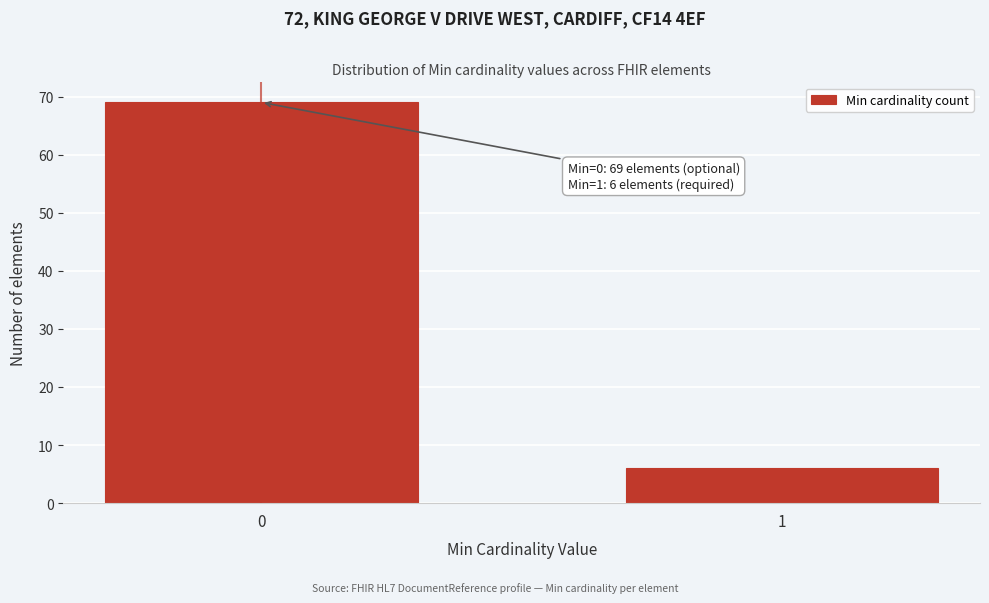

Reading left to right, what are all the values shown in this chart?

69	6